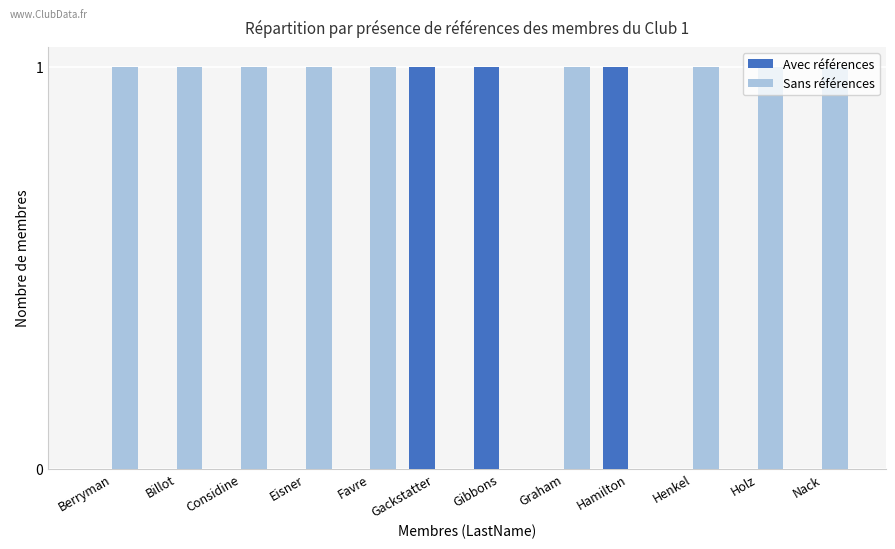

Is the value of Sans références at Billot greater than the value of Avec références at Billot?

Yes